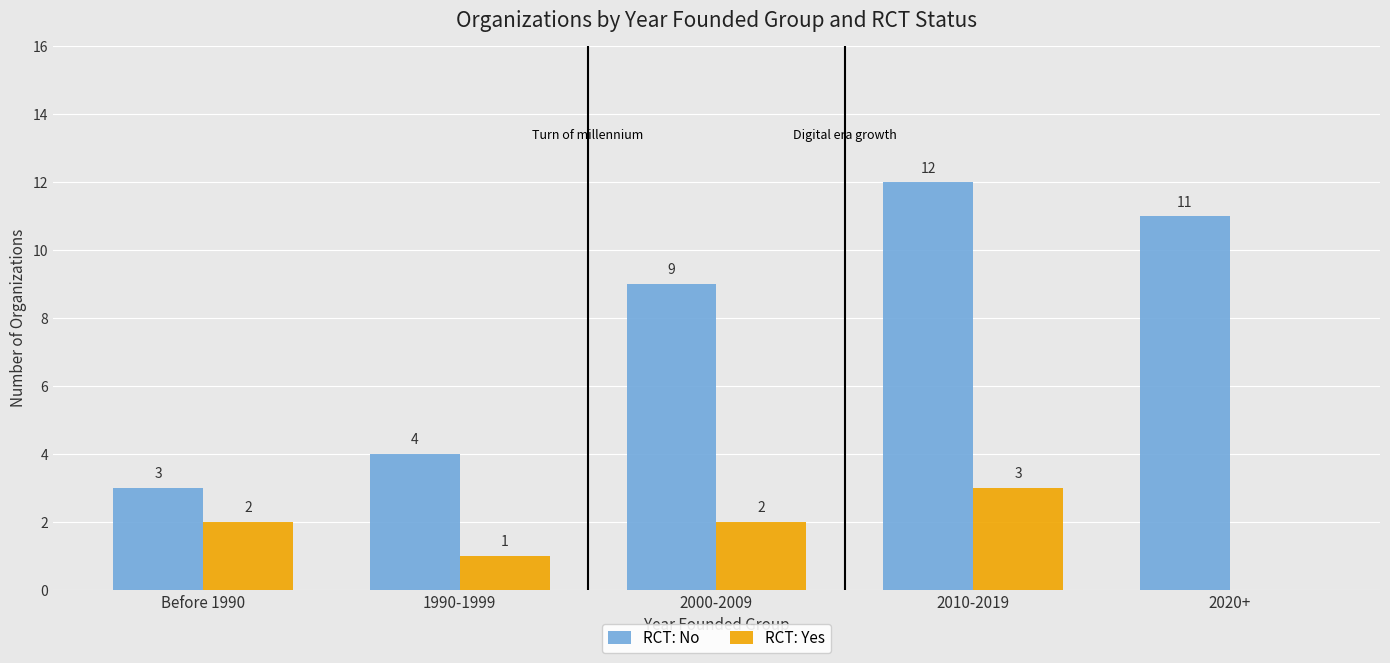

Reading right to left, list all the values displayed in this chart.

RCT: No: 2020+=11	2010-2019=12	2000-2009=9	1990-1999=4	Before 1990=3
RCT: Yes: 2020+=0	2010-2019=3	2000-2009=2	1990-1999=1	Before 1990=2